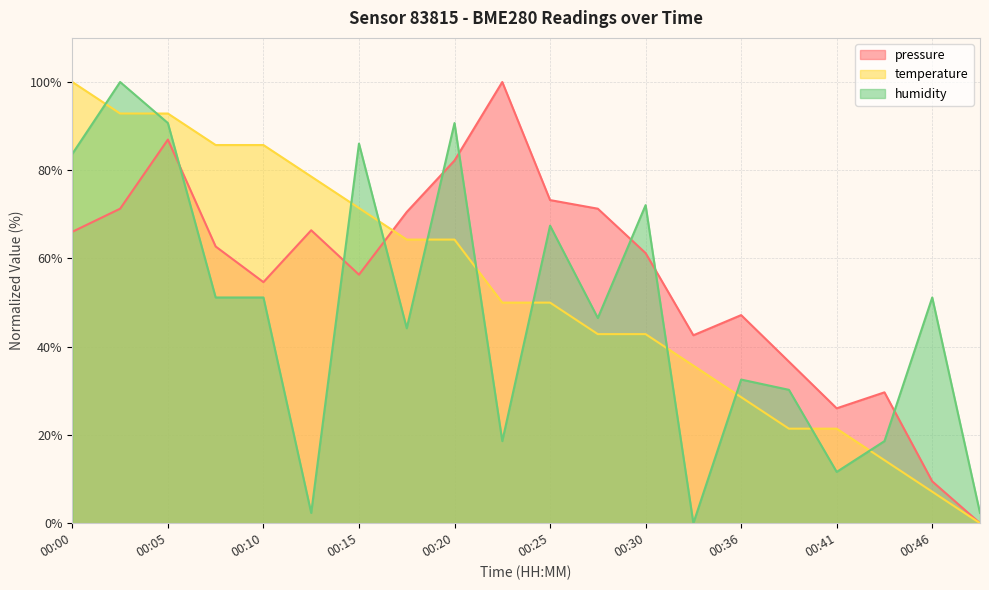

What is the value of the temperature point at the 18th from the left?

14.3